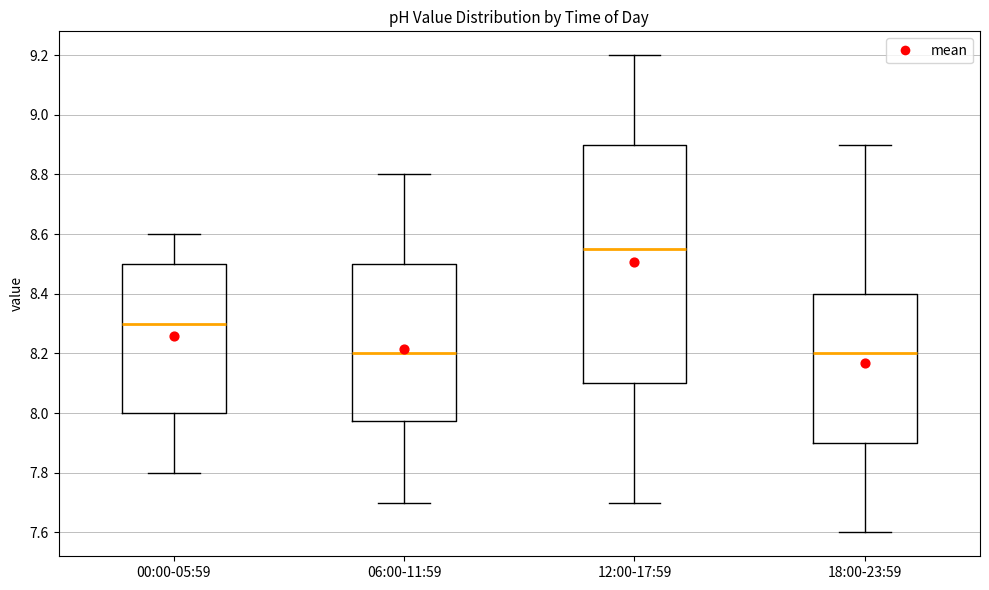

Reading left to right, transcribe this box plot: for each box, give where its median line is, the range the box spans, and where its two whiskers end, as read against the y-axis. The values are not printed on the chart, so give them approximately, as read against the axis.

00:00-05:59: median 8.30, box 8.00 to 8.50, whiskers 7.80 to 8.60
06:00-11:59: median 8.20, box 7.98 to 8.50, whiskers 7.70 to 8.80
12:00-17:59: median 8.56, box 8.10 to 8.90, whiskers 7.70 to 9.20
18:00-23:59: median 8.20, box 7.90 to 8.40, whiskers 7.60 to 8.90